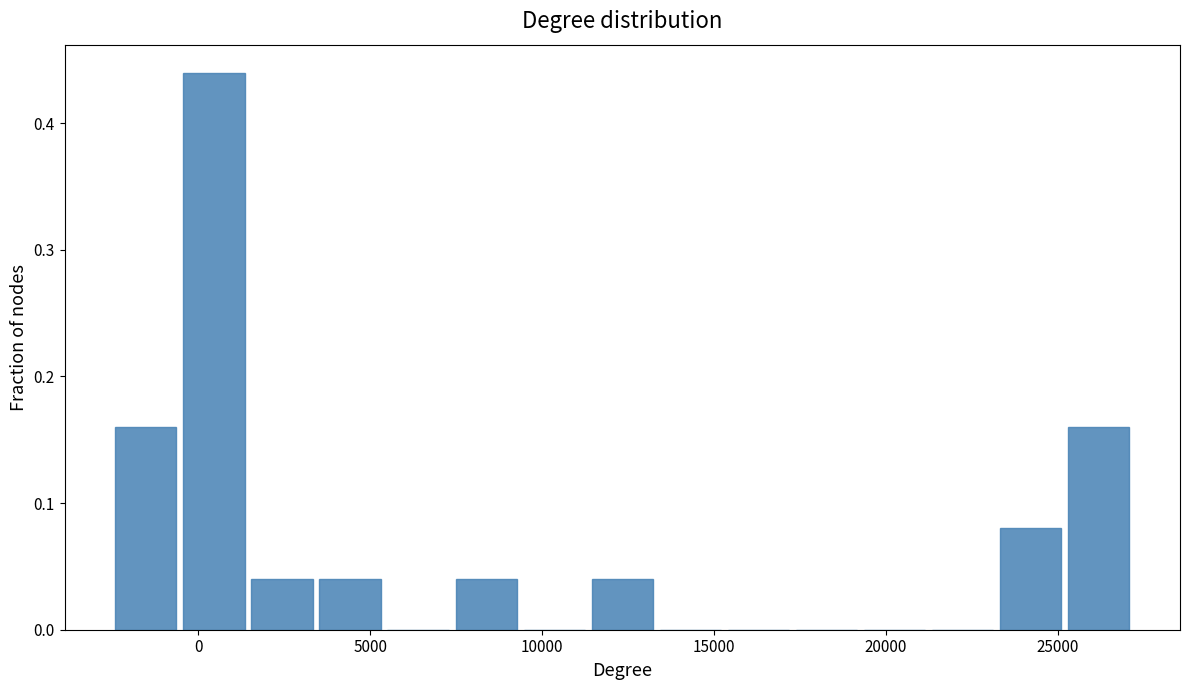

Around what value on the x-axis is the tallest bar? Give the approximate position of its centre, as read against the axis.

500